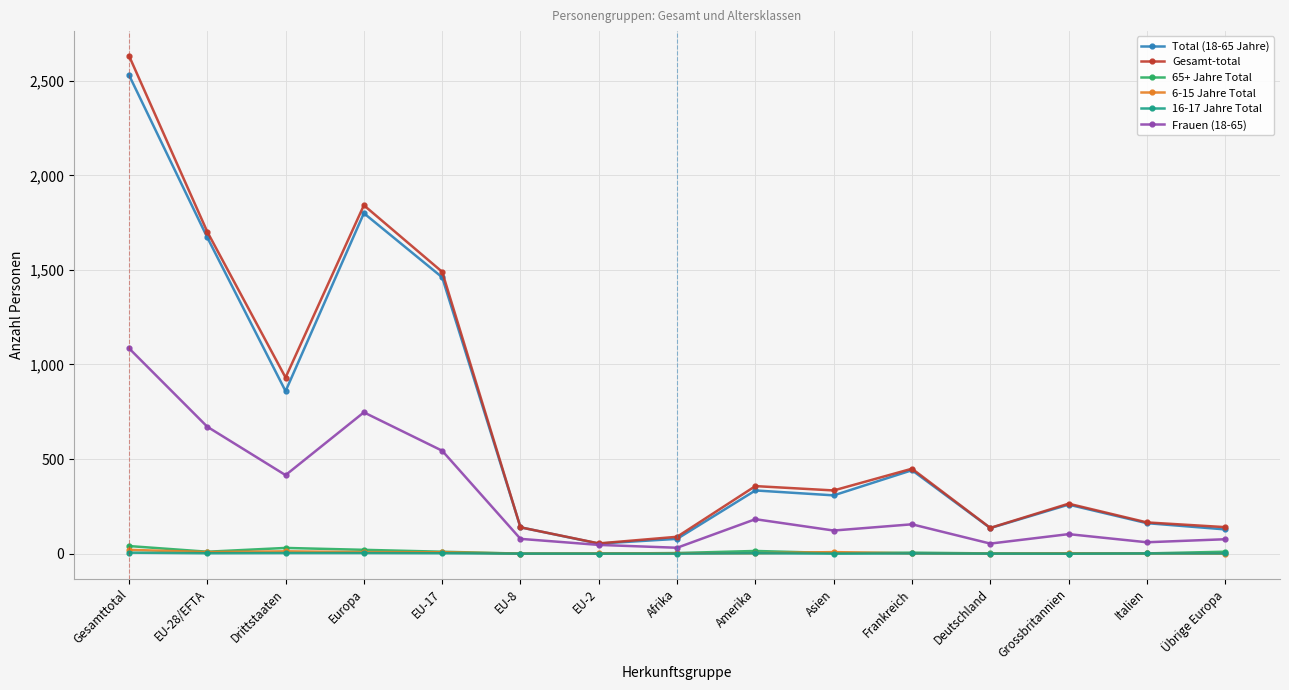

What is the greatest value displayed?

2633